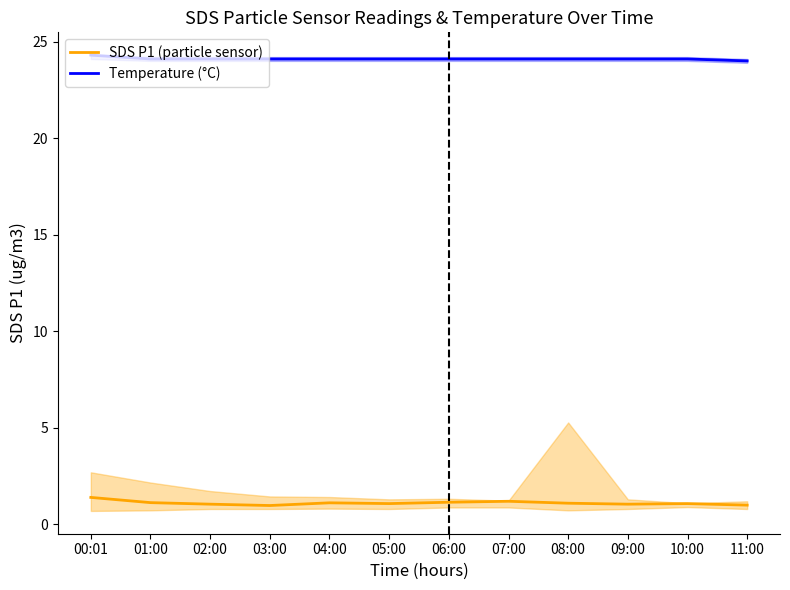

Does the chart have visible grid lines?

No